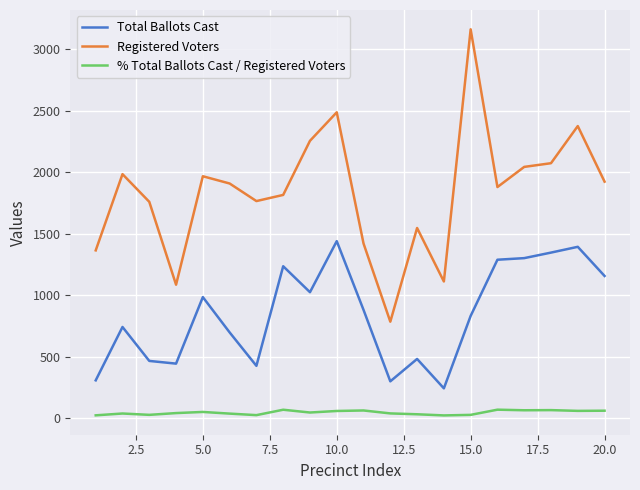

Which series has the largest range (max minus min)?

Registered Voters